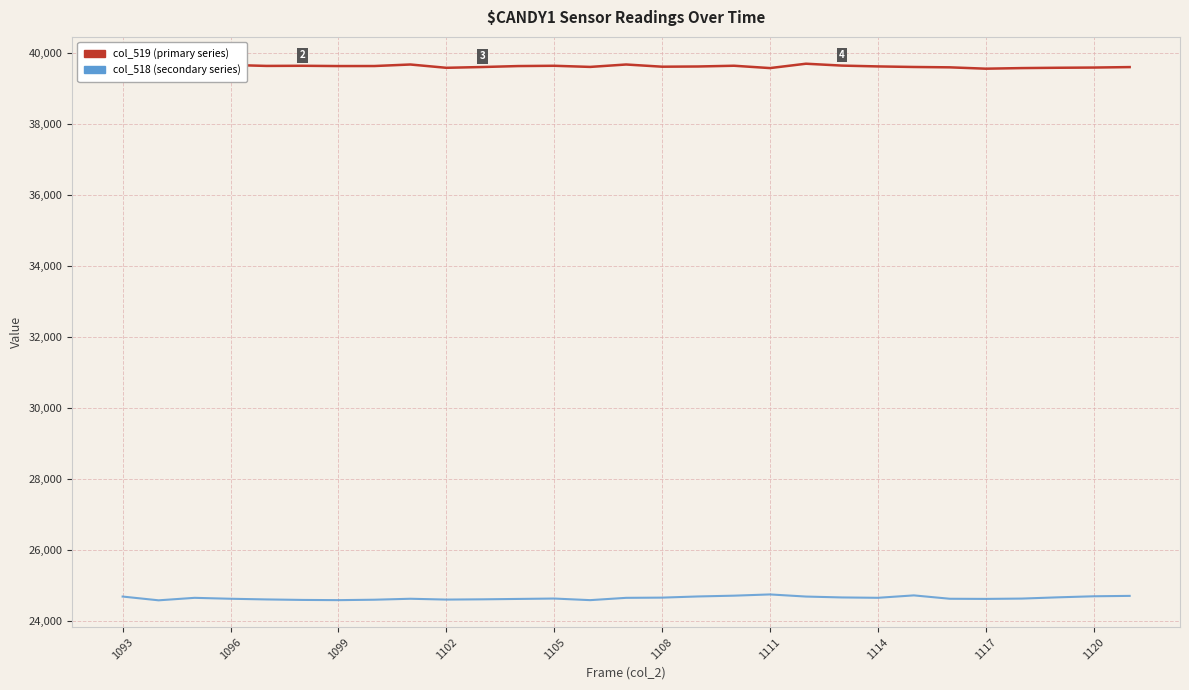

What is the greatest value displayed?

39706